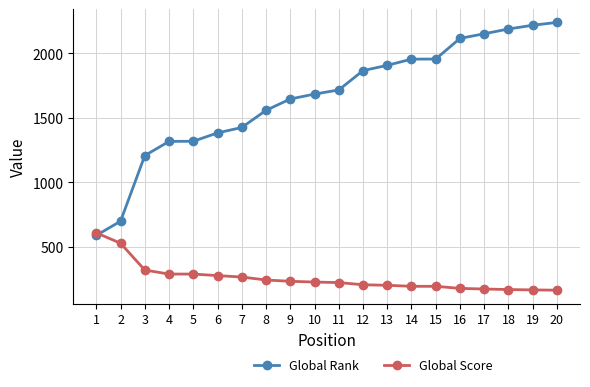

Rank the series by their maximum value, from lowest to highest.

Global Score, Global Rank